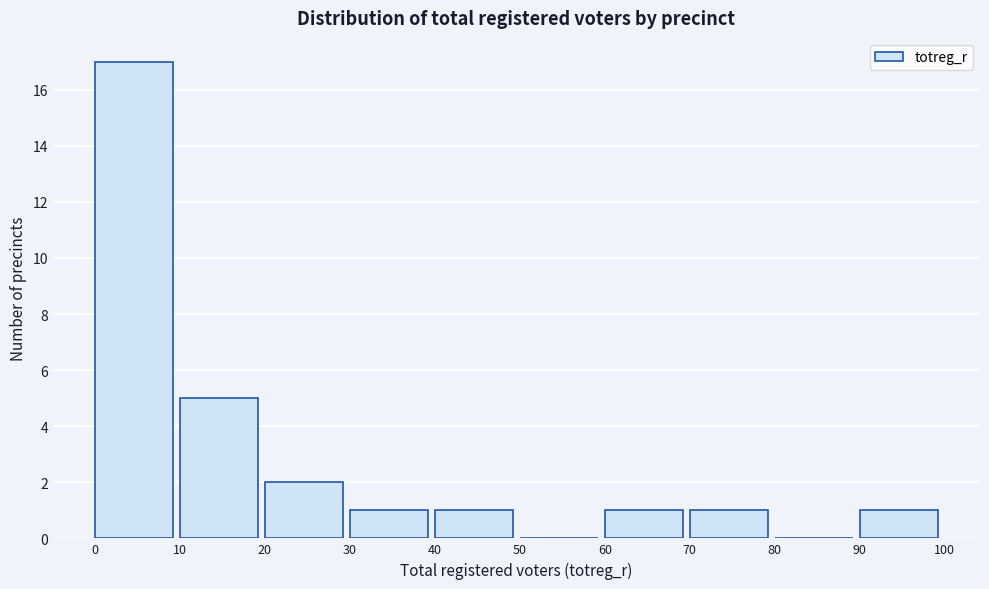

Reading left to right, transcribe this chart: for each bar, give the range it covers on the x-axis and its height. The values are not printed on the chart, so give them approximately, as read against the axis.

0 to 10: 17
10 to 20: 5
20 to 30: 2
30 to 40: 1
40 to 50: 1
50 to 60: 0
60 to 70: 1
70 to 80: 1
80 to 90: 0
90 to 100: 1